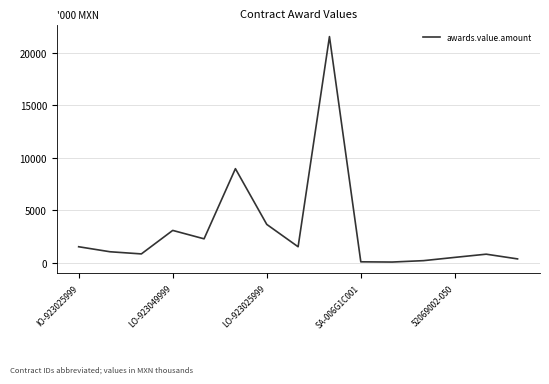

What is the difference between the maximum and minimum values?

21486.4